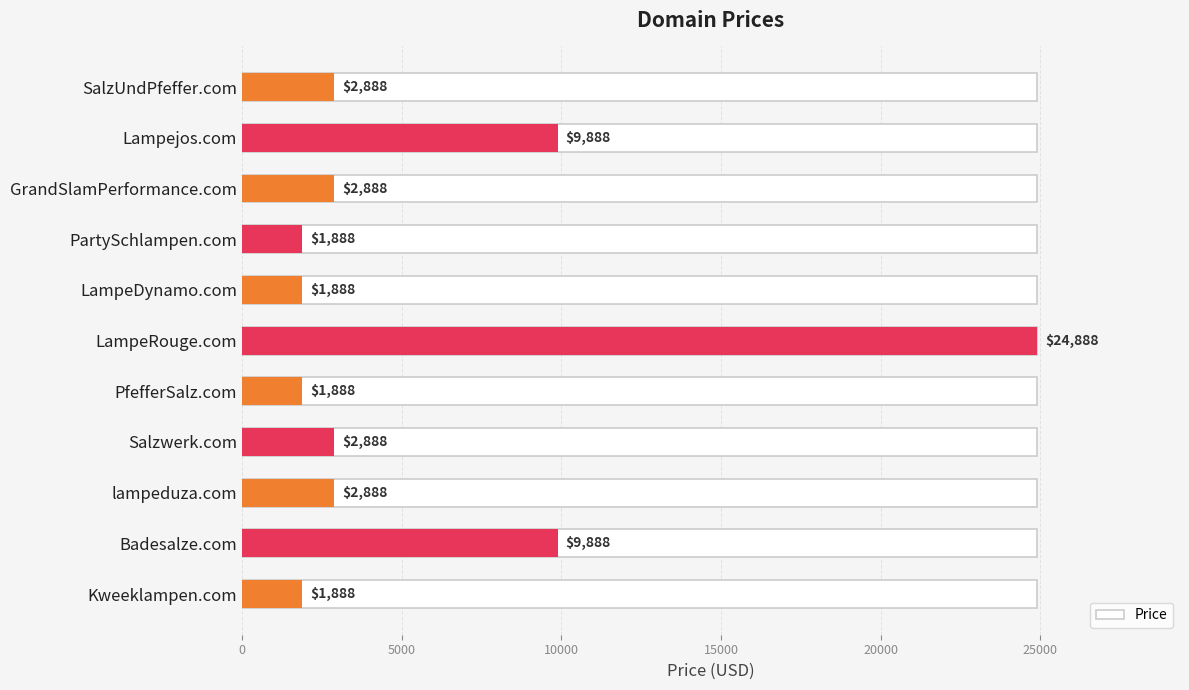

How many bars are there in total?

11